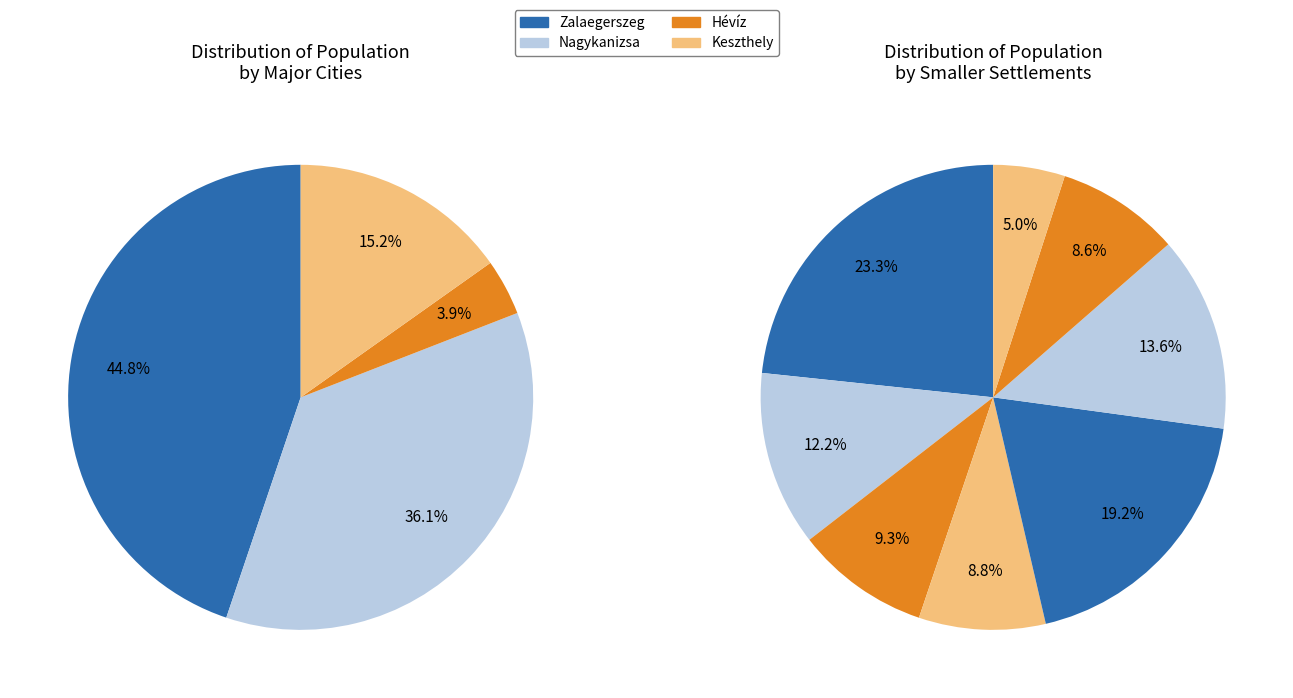

Is Nagykanizsa the majority of the pie?

No